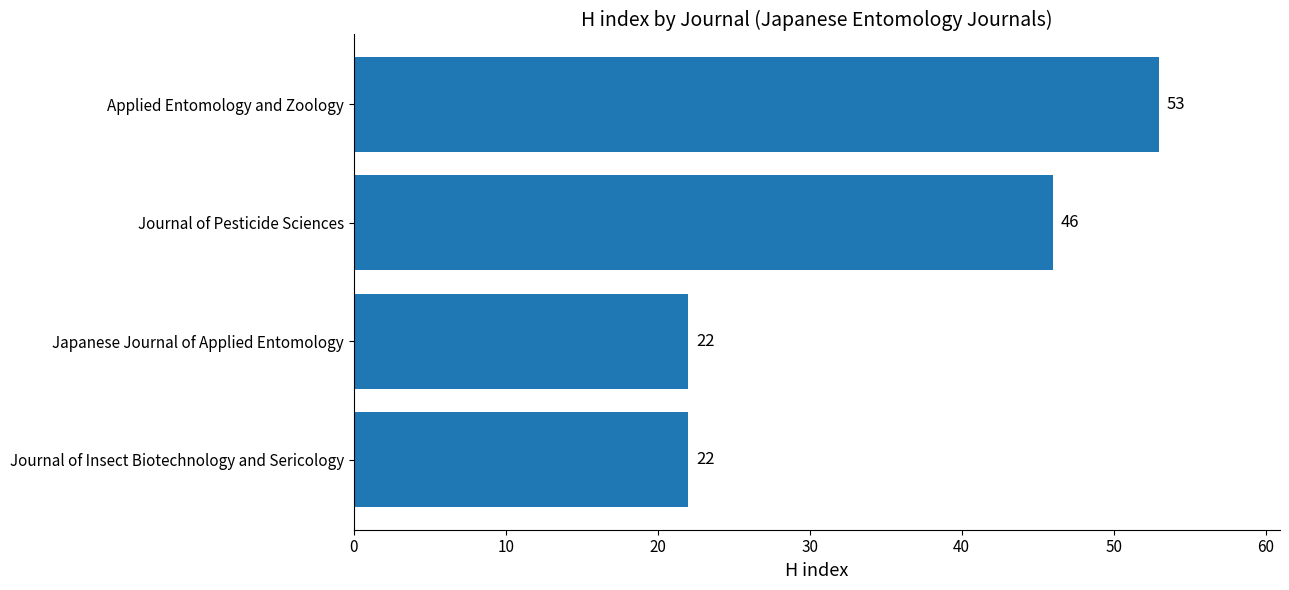

Count the number of data series in this chart.

1